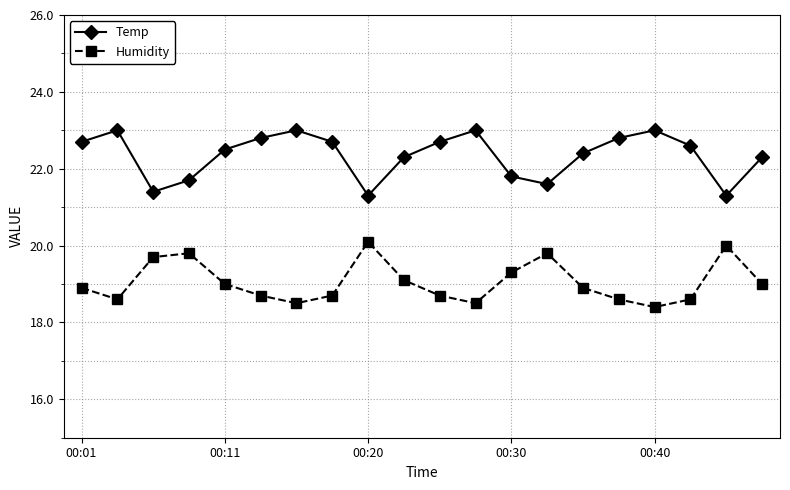

What is the value of the Temp point at the 20th from the left?

22.3